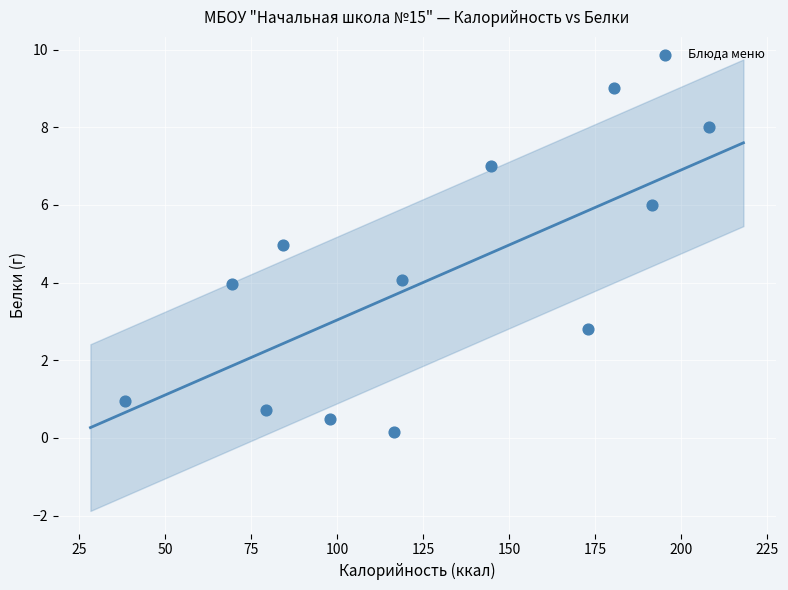

What is the average Y value?

4.0